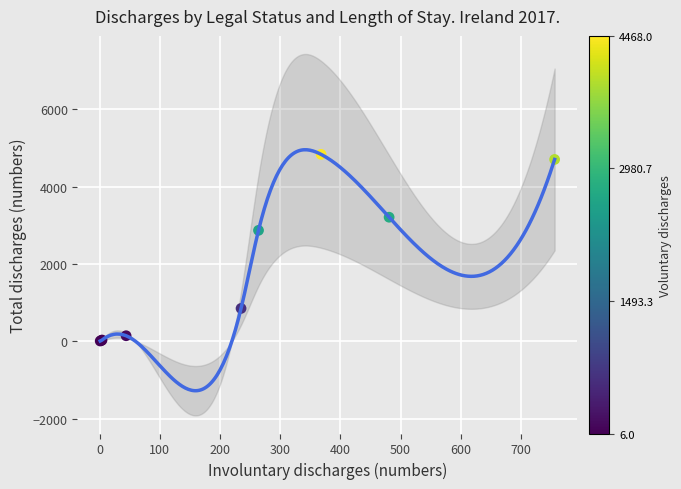

What Y value in the scatter plot is closest to 2421?

2870